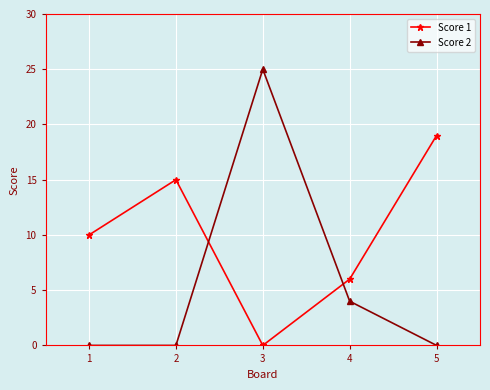

Which category has the lowest value in the Score 1 series?

3